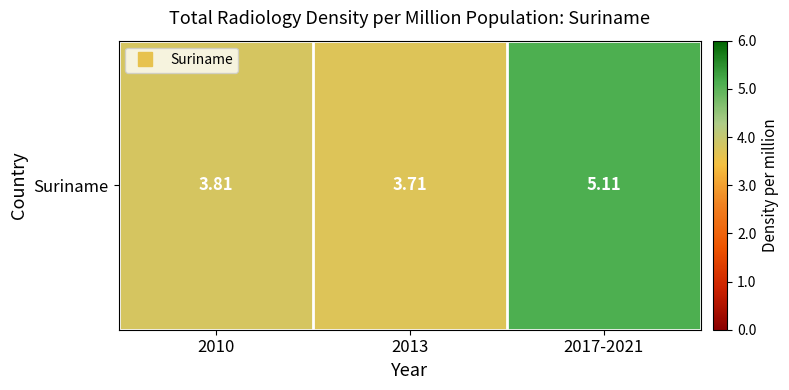

The chart shows a value of 3.7 at 2013. True or false?

True